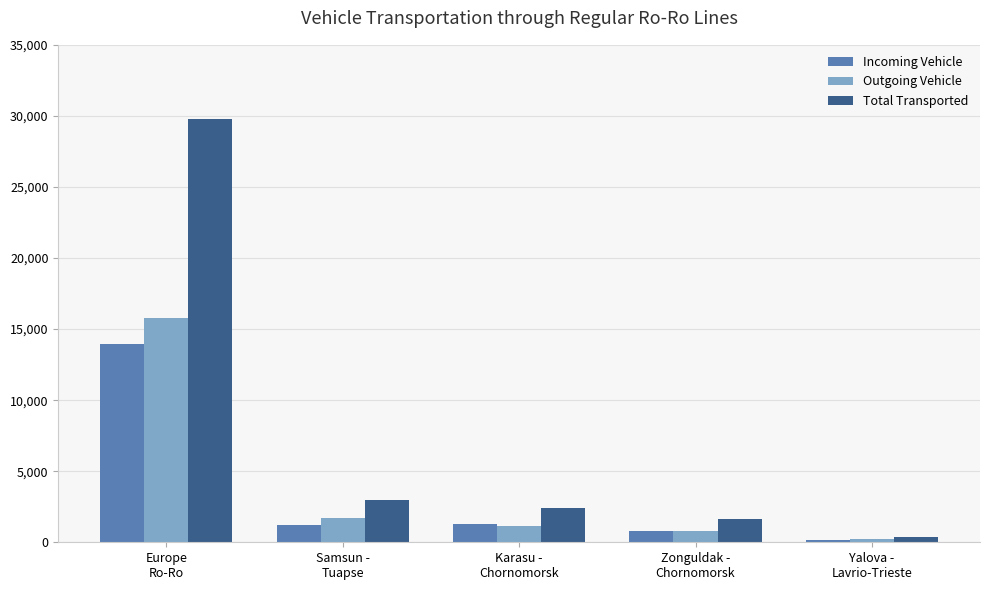

What is the value of the Outgoing Vehicle bar at the 1st from the left?

15814